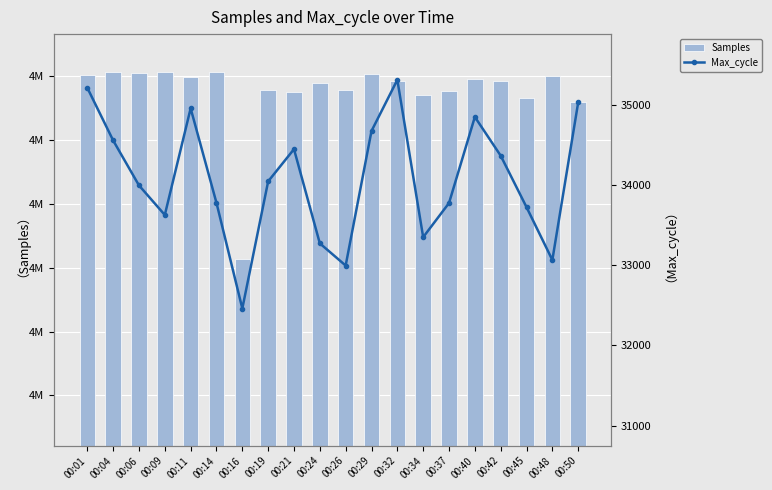

Reading right to left, transcribe all the data shown in this chart.

Samples: 4512964	4515000	4513314	4514645	4514801	4513801	4513531	4514638	4515135	4513908	4514465	4513728	4513933	4500709	4515330	4514898	4515356	4515275	4515283	4515078
Max_cycle: 35026	33064	33722	34363	34845	33773	33348	35307	34670	32995	33271	34444	34043	32460	33775	34952	33625	33993	34553	35208